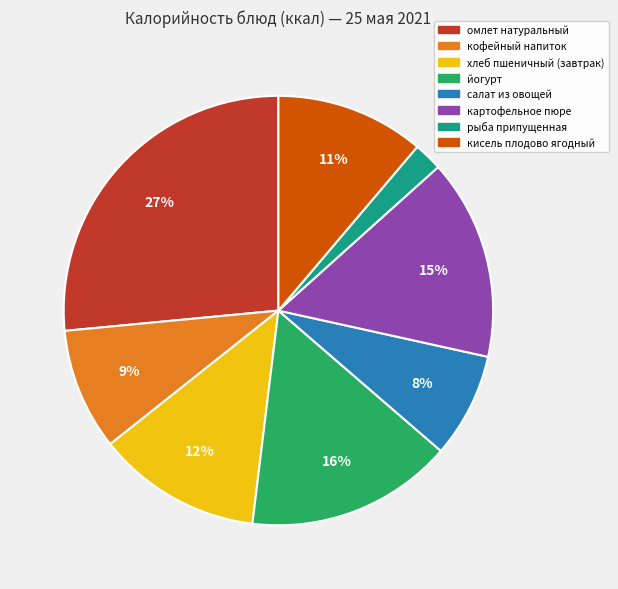

Does кофейный напиток account for over 50% of the chart?

No